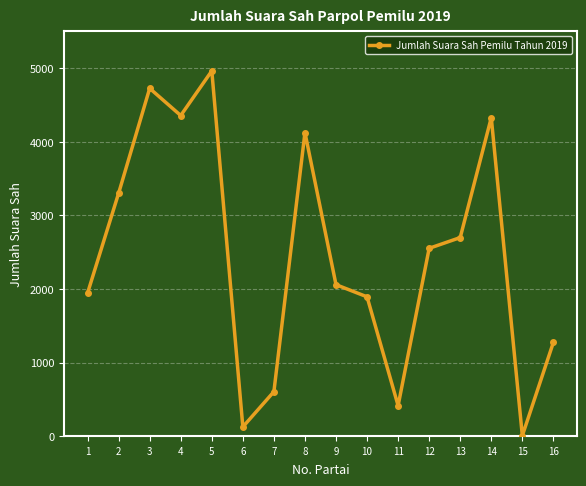

Reading left to right, extract all data points from this chart.

1=1947	2=3303	3=4727	4=4358	5=4964	6=128	7=607	8=4126	9=2060	10=1895	11=417	12=2554	13=2700	14=4329	15=9	16=1276